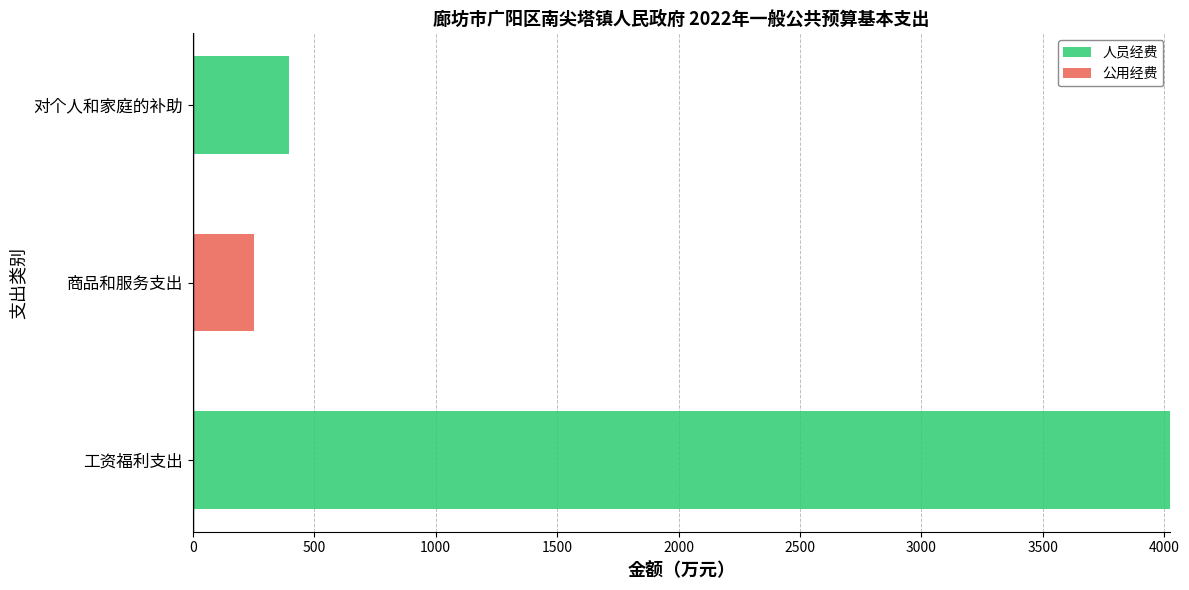

What is the total value across all series at 商品和服务支出?

252.6